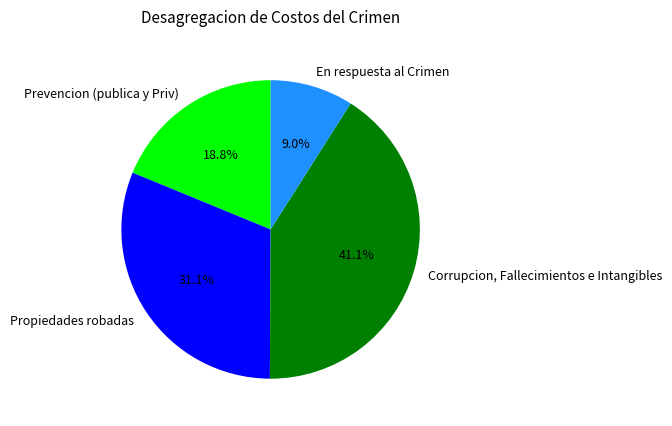

True or false: Prevencion (publica y Priv) accounts for 19% of the total.

True